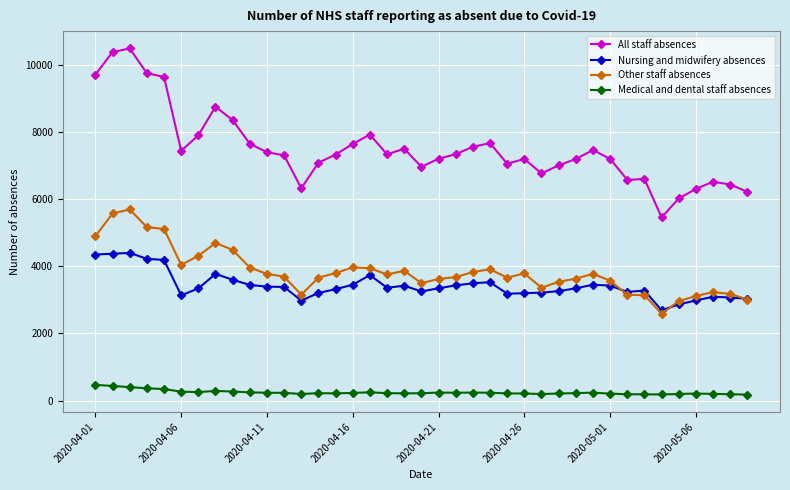

True or false: All staff absences and Nursing and midwifery absences cross at least once.

False